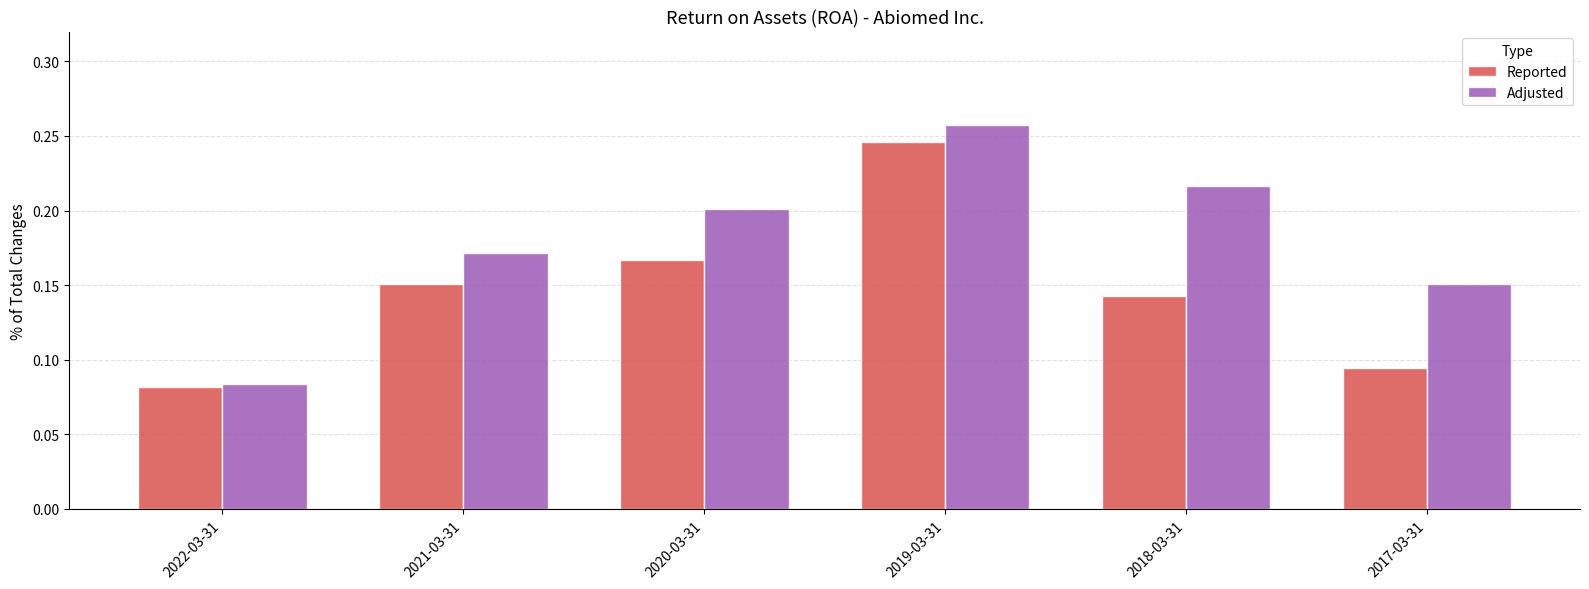

At how many categories does at least one series exceed 0?

6